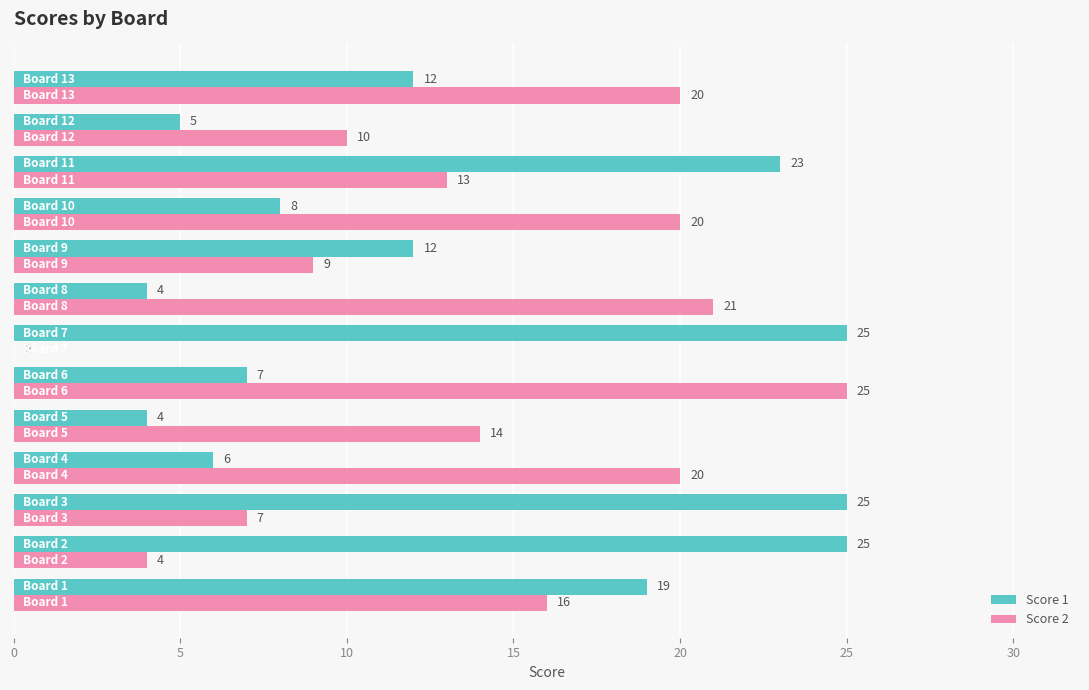

Which series has the largest total across all categories?

Score 2